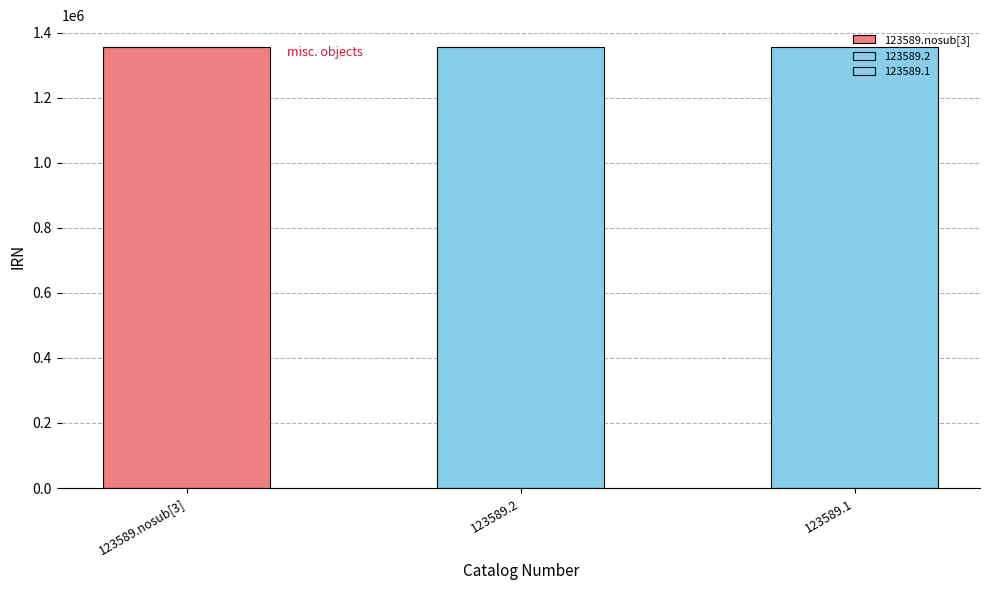

What is the smallest value displayed?

1354984